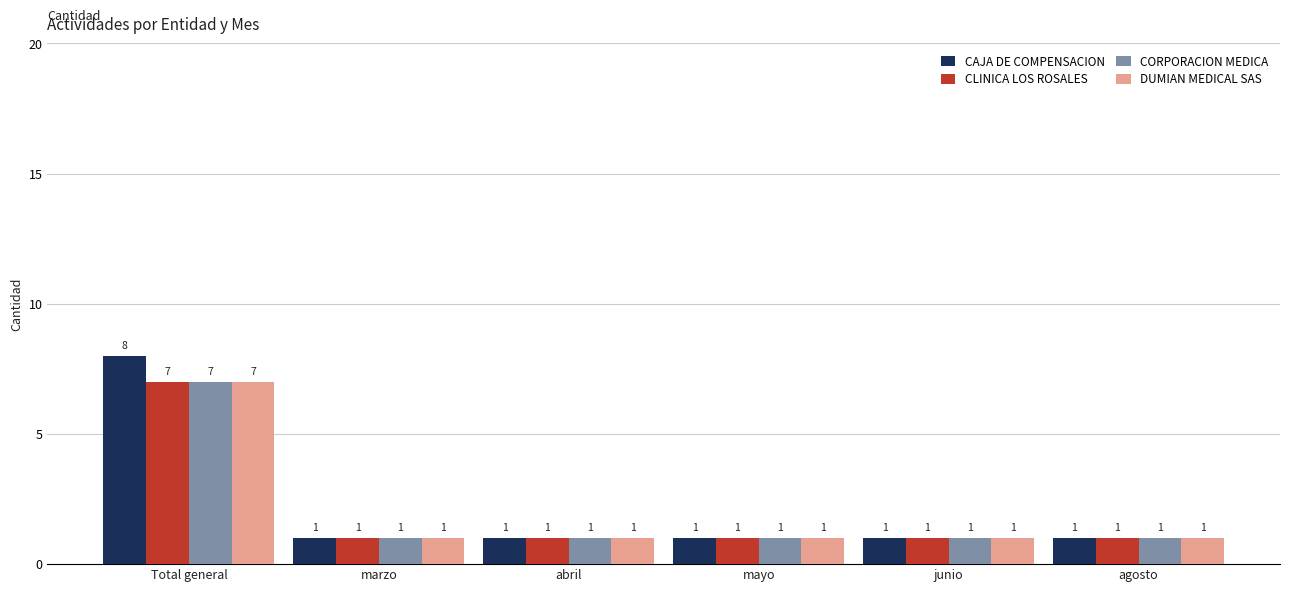

Reading left to right, extract all data points from this chart.

CAJA DE COMPENSACION: 8	1	1	1	1	1
CLINICA LOS ROSALES: 7	1	1	1	1	1
CORPORACION MEDICA: 7	1	1	1	1	1
DUMIAN MEDICAL SAS: 7	1	1	1	1	1